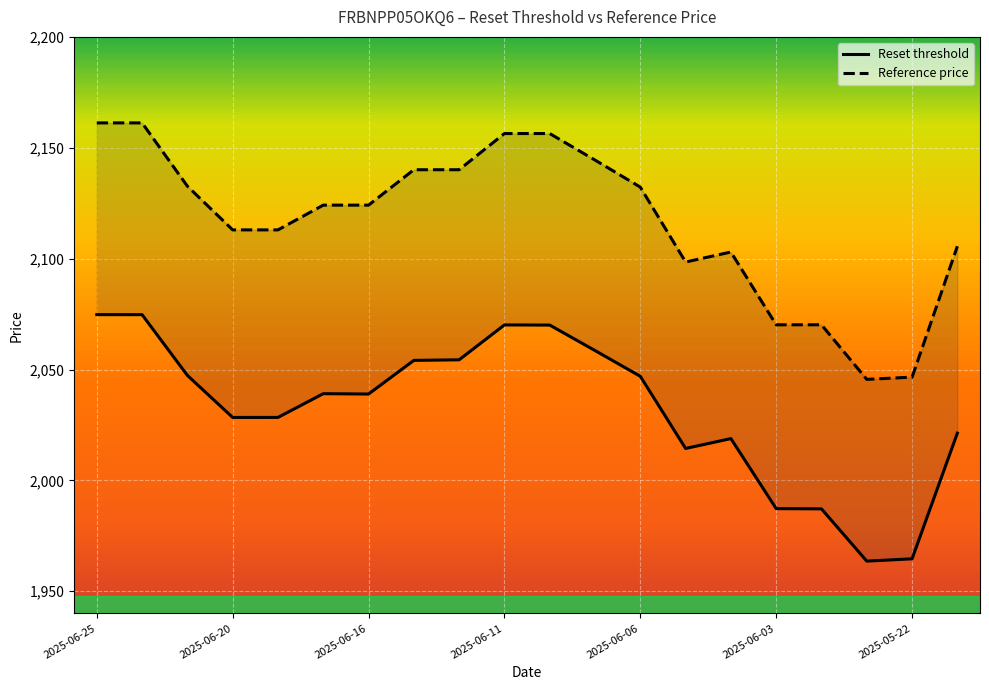

What is the difference between the highest and lowest values at 10?

86.4